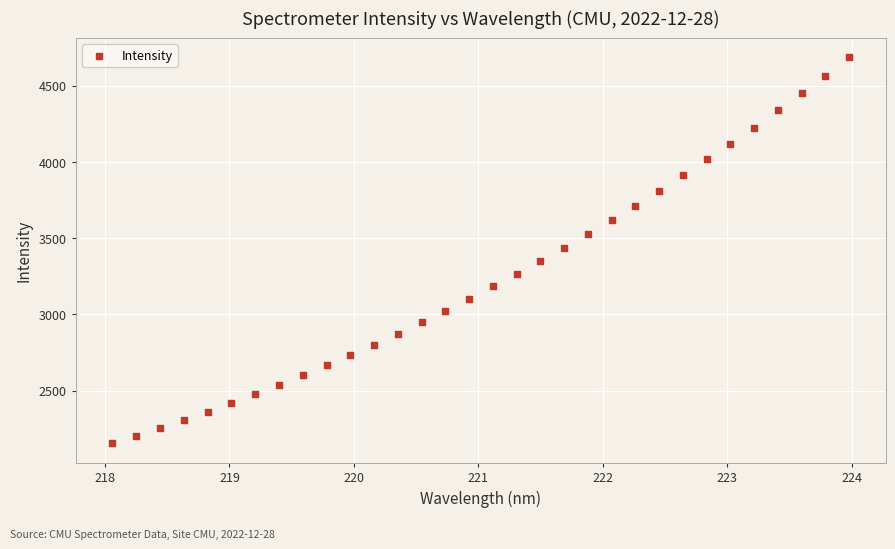

What is the range of X values (max minus min)?

5.9